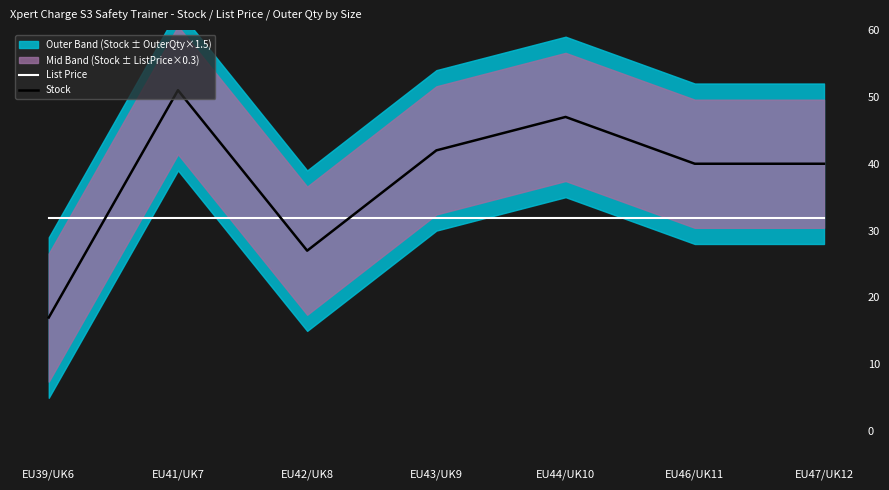

Reading left to right, transcribe all the data shown in this chart.

List Price: 31.9	31.9	31.9	31.9	31.9	31.9	31.9
Stock: 17.0	51.0	27.0	42.0	47.0	40.0	40.0